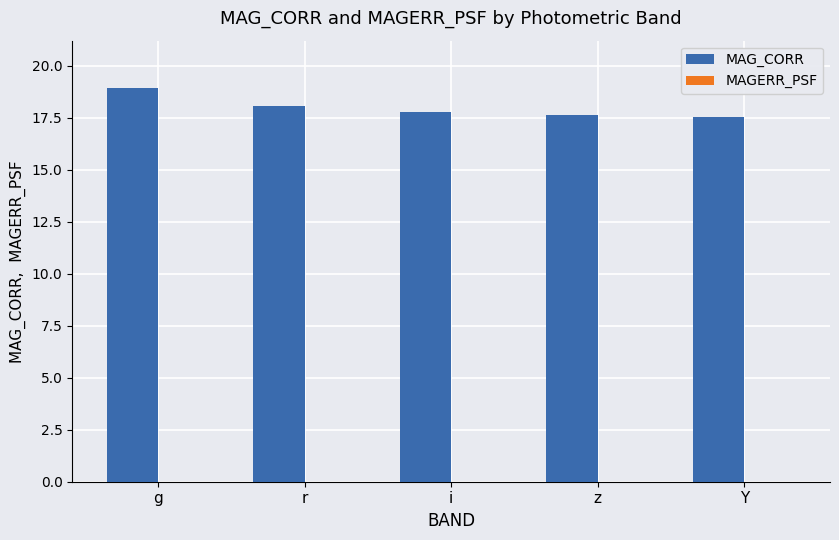

Which label corresponds to the largest value in the chart?

g